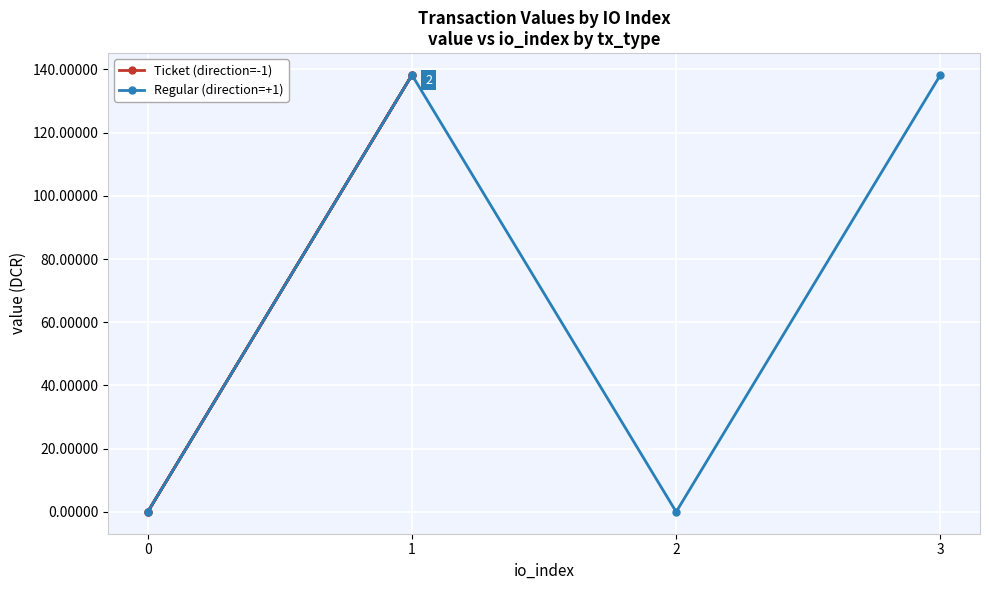

What is the total value across all series at 1?

276.4